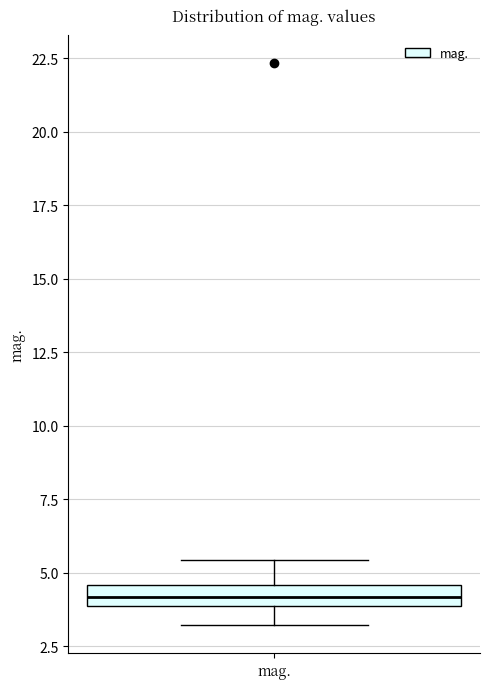

Where is the upper edge of the box for mag. on the y-axis? The values are not printed on the chart, so give them approximately, as read against the axis.

4.5